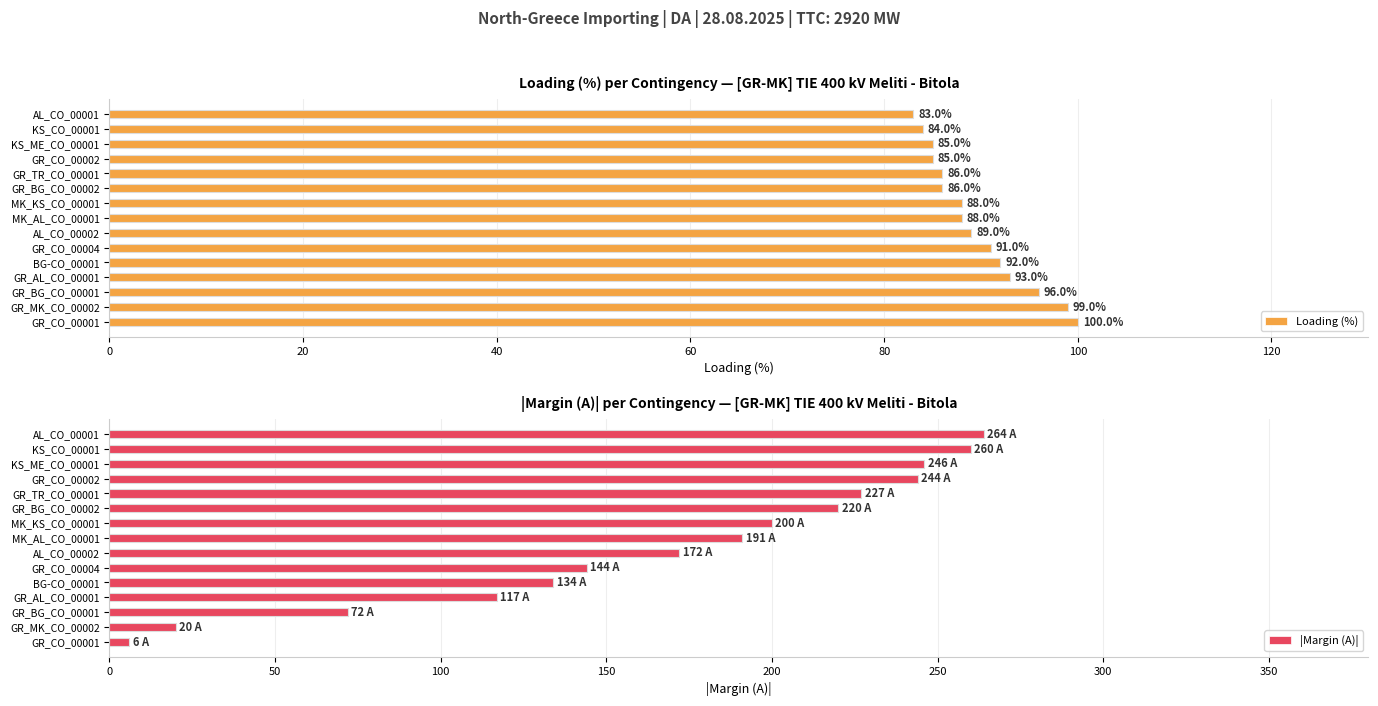

What is the difference between the |Margin (A)| values at KS_CO_00001 and AL_CO_00002?

88